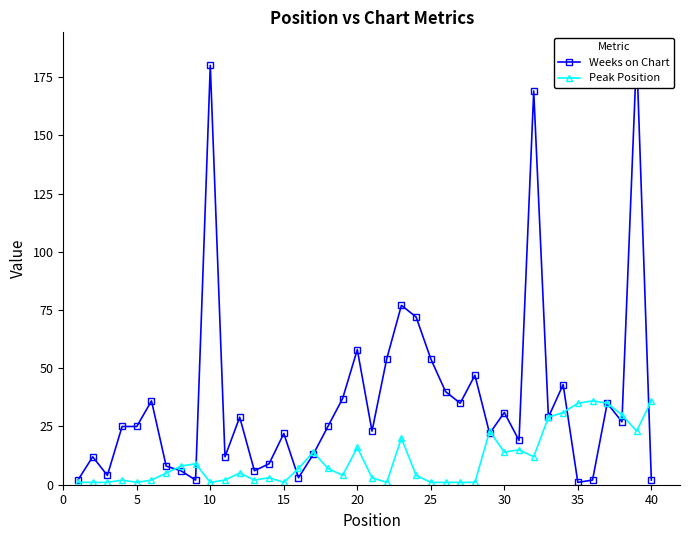

How many data points in Peak Position are above 5?

19